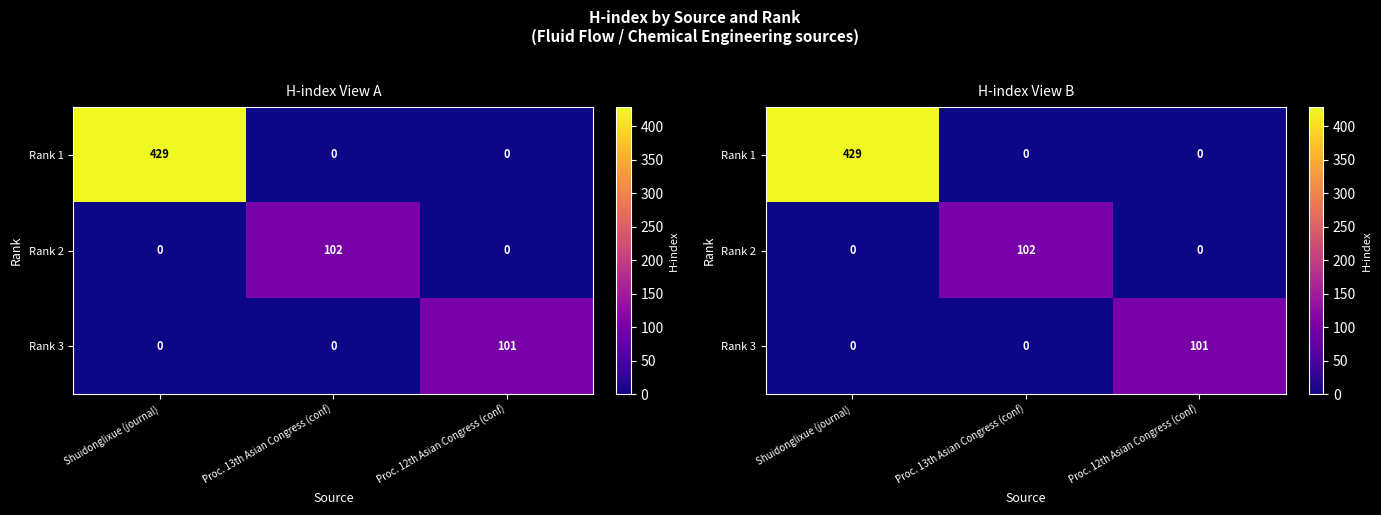

What is the total value across all series at Proc. 12th Asian Congress (conf)?

101